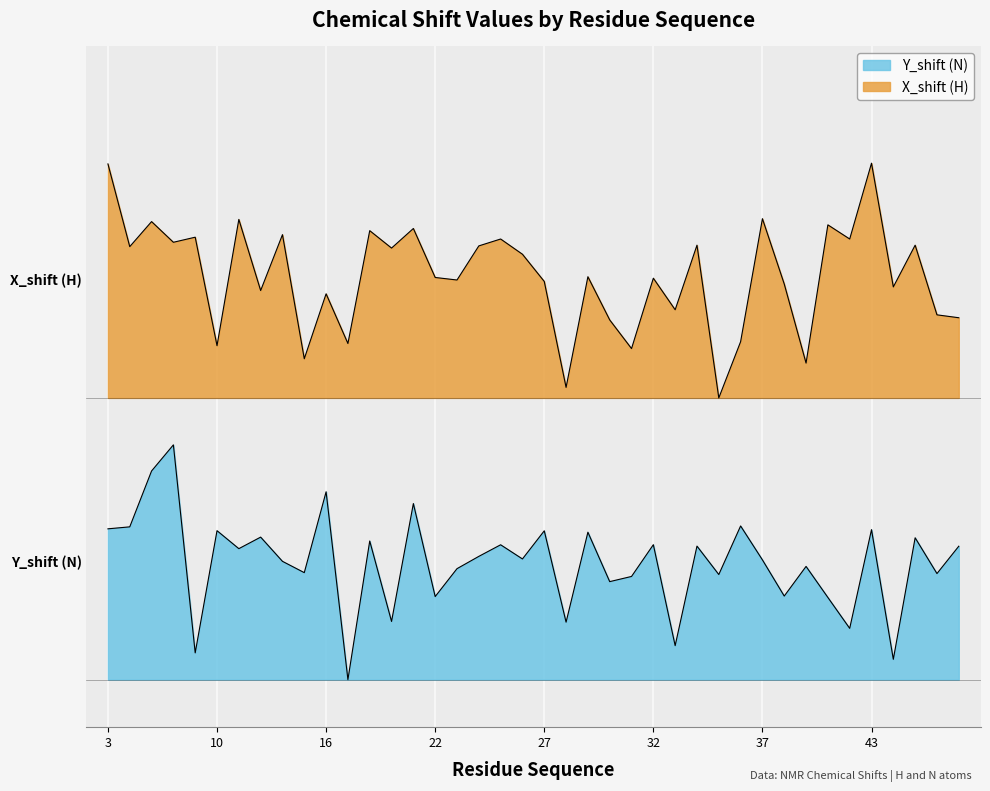

At how many categories does at least one series exceed 1?

40